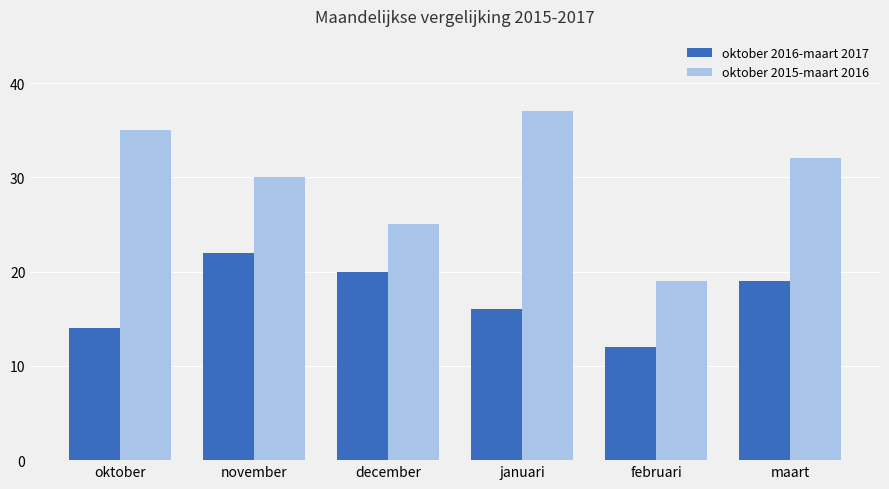

Which series has the widest spread of values?

oktober 2015-maart 2016